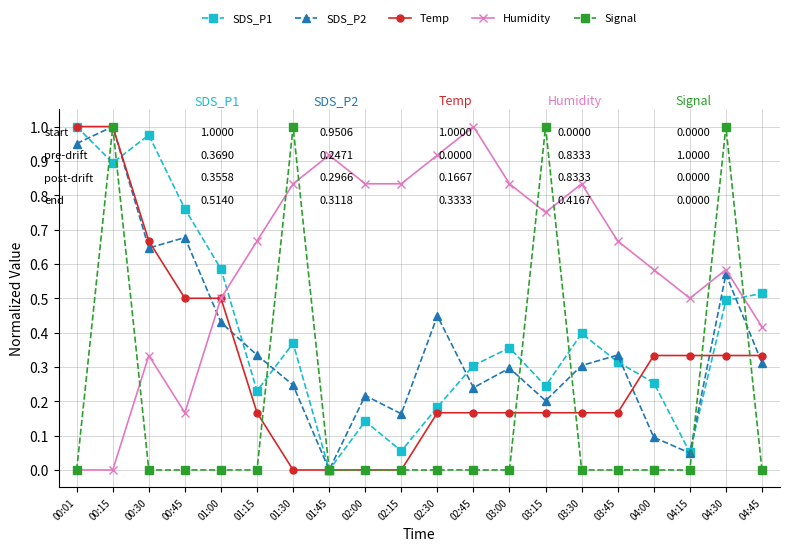

Is it true that SDS_P1 equals 0.2 at 03:00?

False